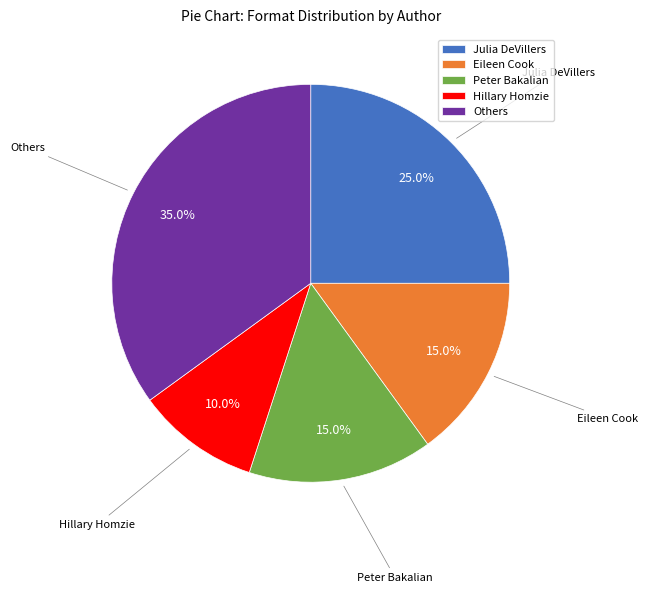

What is the smallest slice in the pie chart?

Hillary Homzie